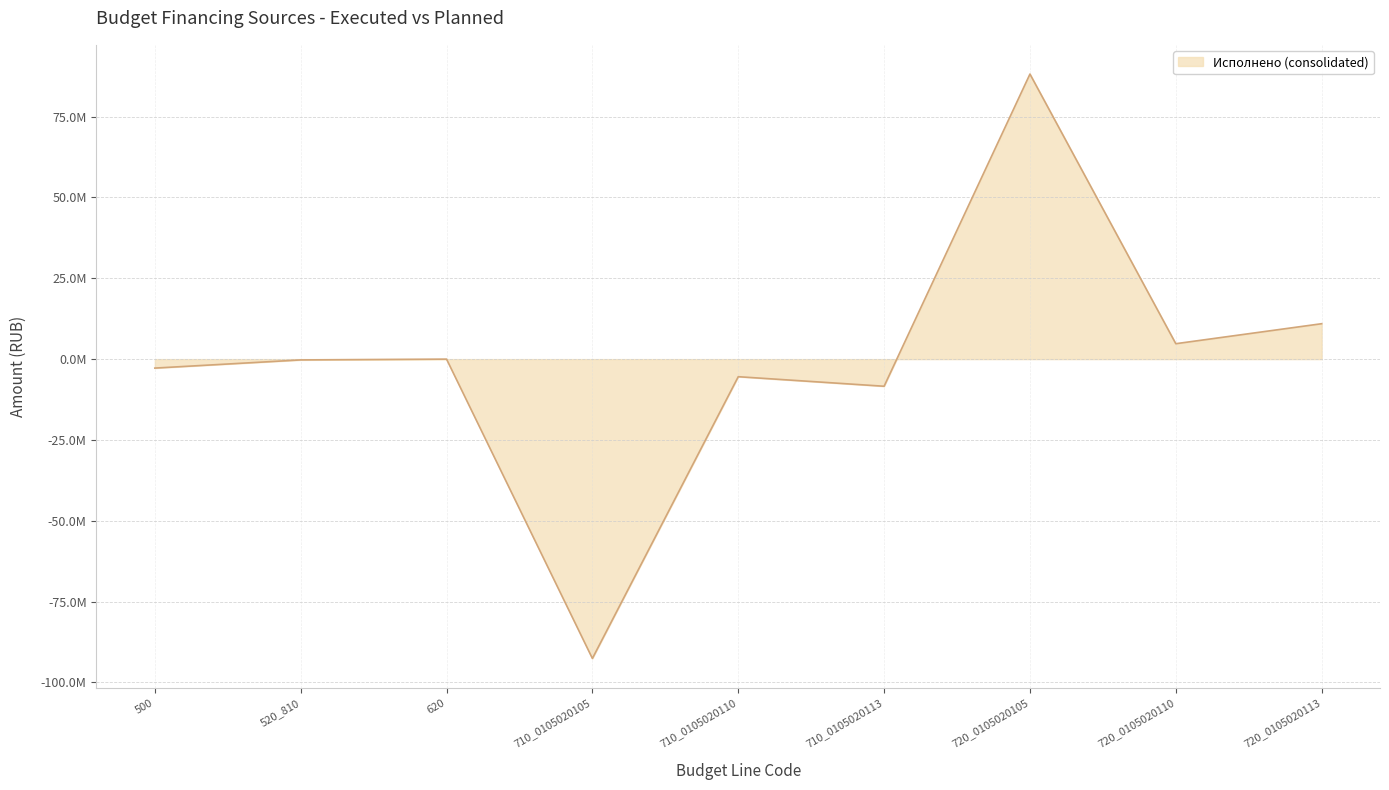

True or false: the data has more than 0 interior local peaks.

True